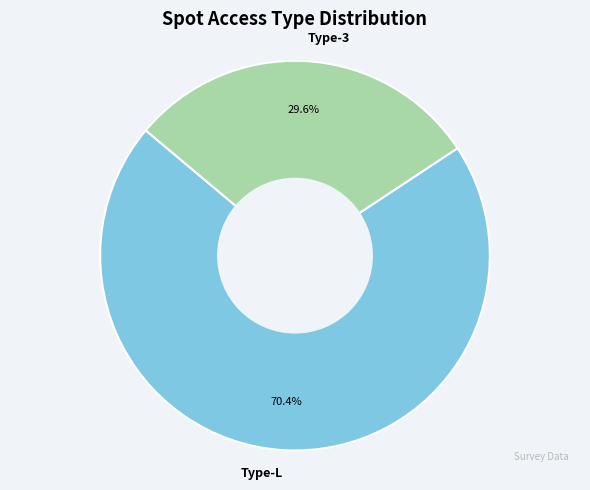

Between Type-L and Type-3, which is larger?

Type-L